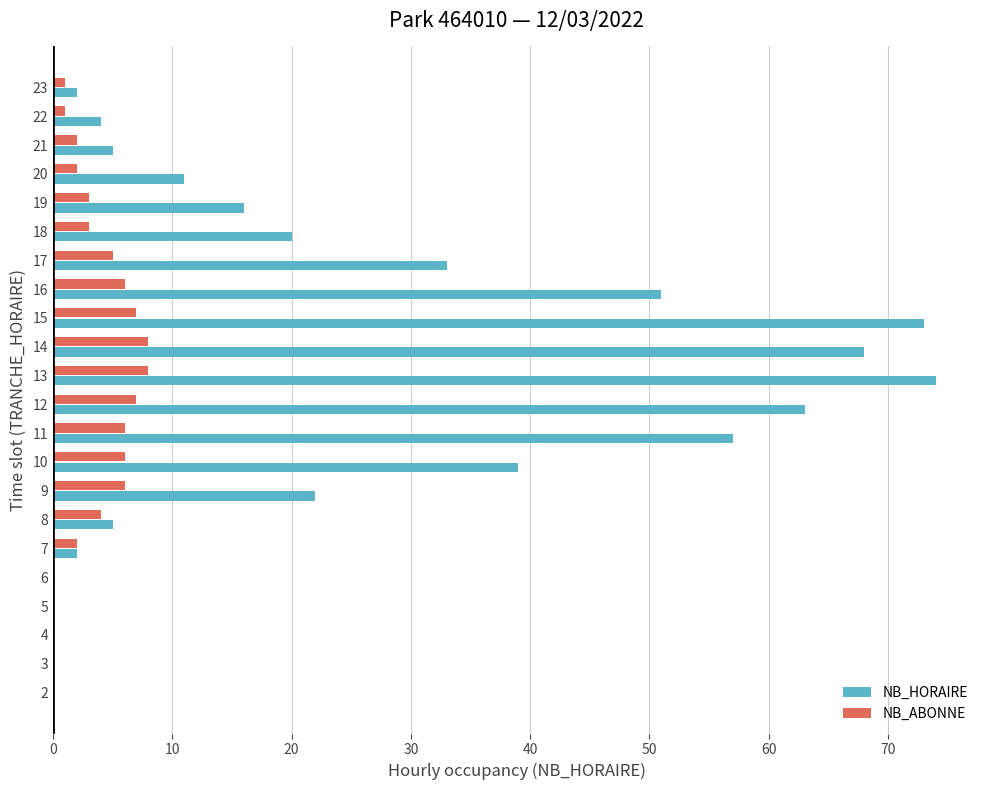

The NB_HORAIRE series shows 26 at 14. True or false?

False